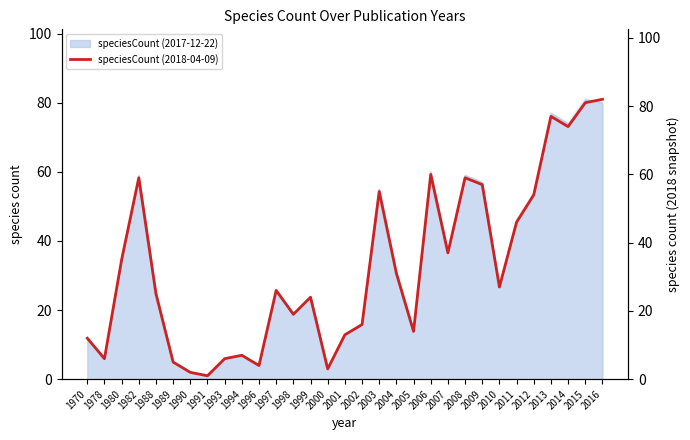

Which category has the lowest value across all series?

1991